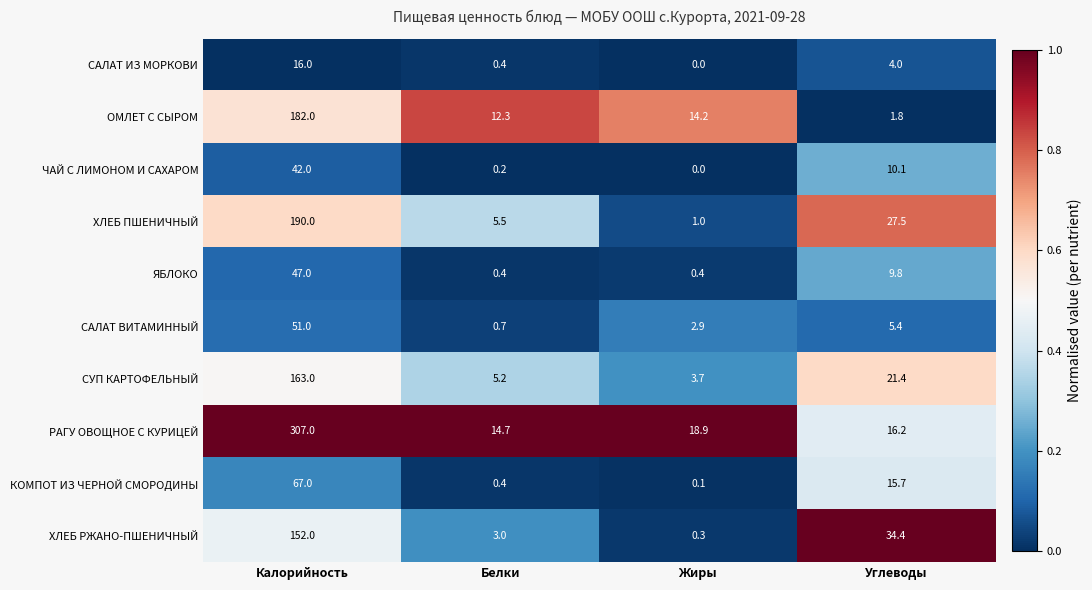

What is the average value of the РАГУ ОВОЩНОЕ С КУРИЦЕЙ series?

89.2